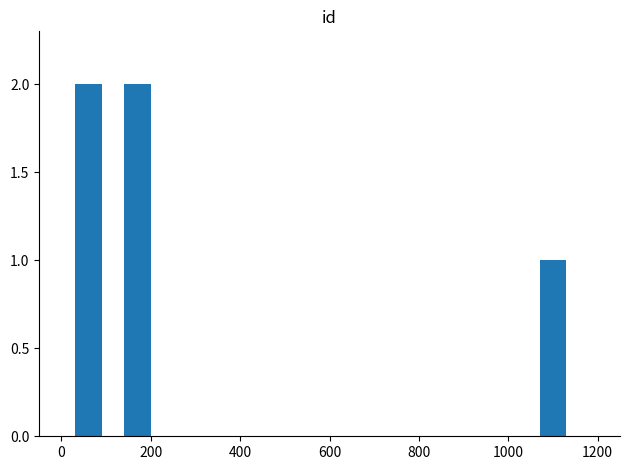

What is the value of the 3rd bar from the left?

1